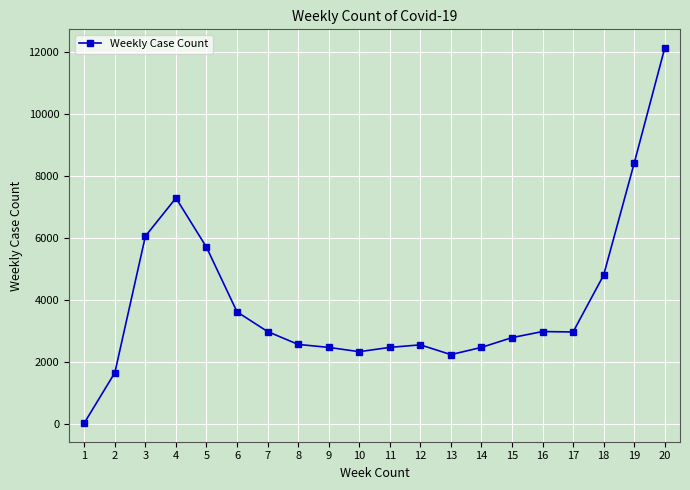

The value at 14 is 4096. True or false?

False